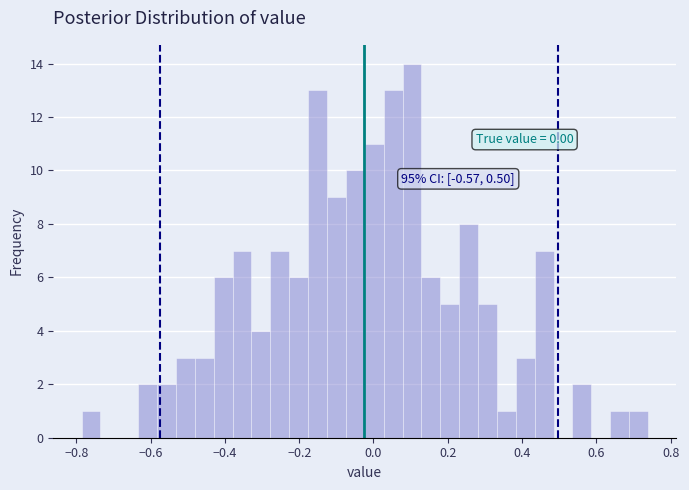

Around what value on the x-axis is the tallest bar? Give the approximate position of its centre, as read against the axis.

0.10